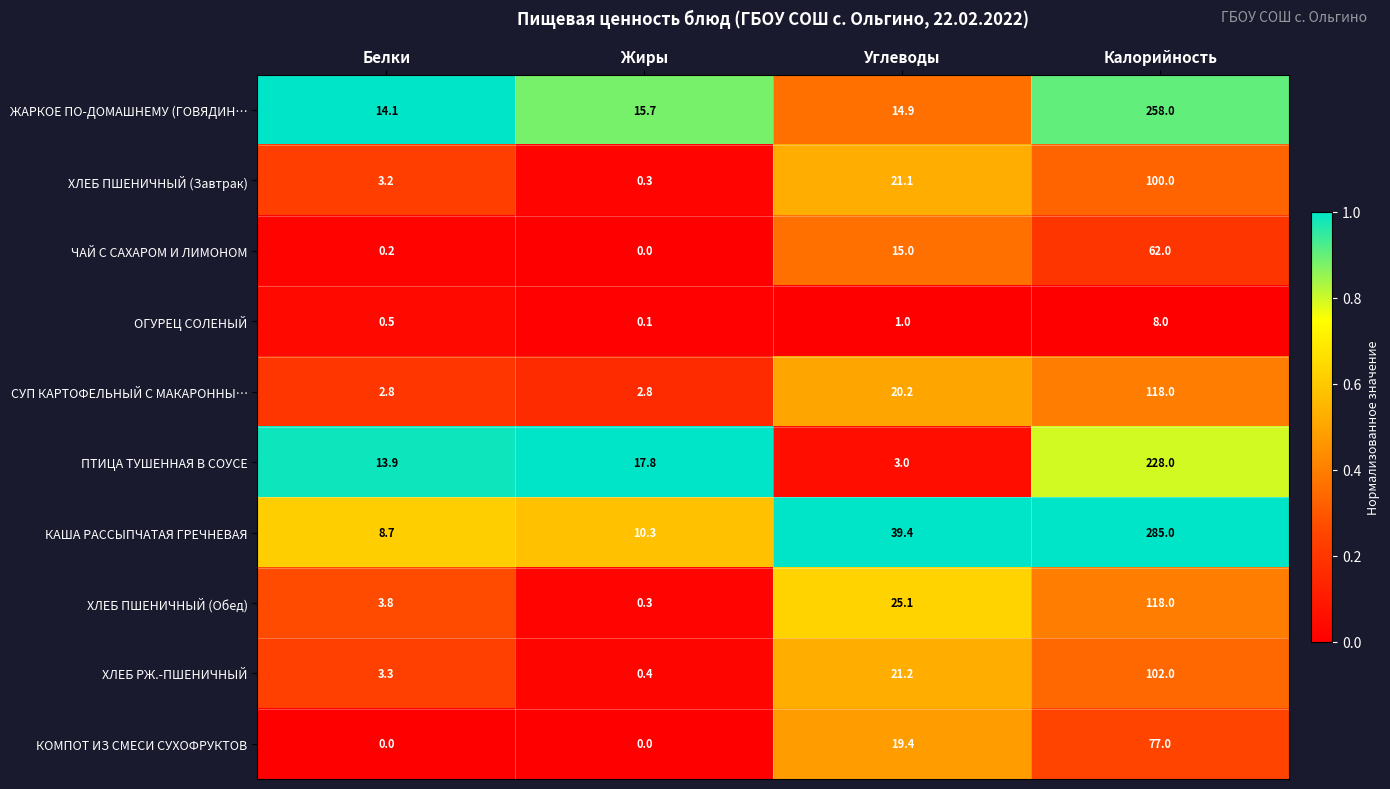

The value of ОГУРЕЦ СОЛЕНЫЙ at Калорийность is 1.8. True or false?

False